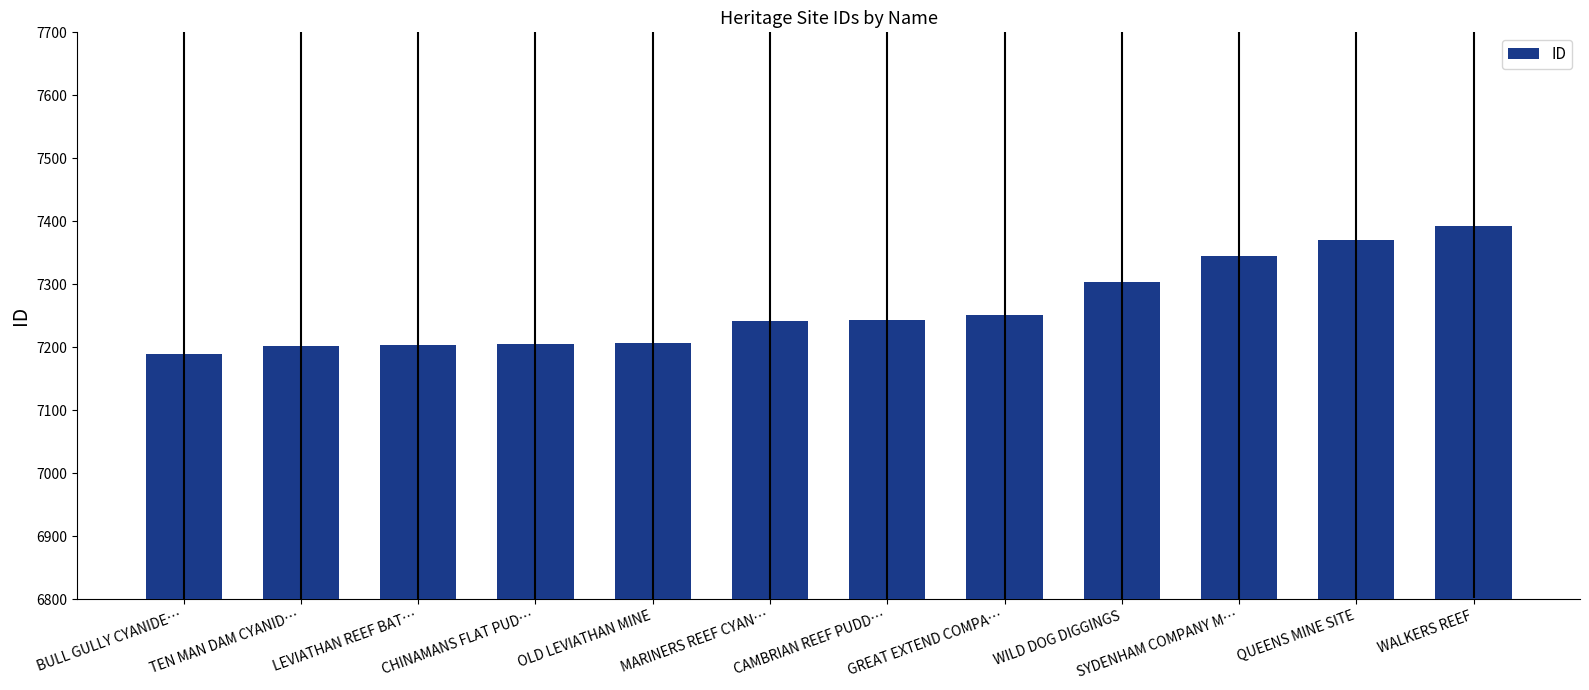

What is the greatest value displayed?

7393